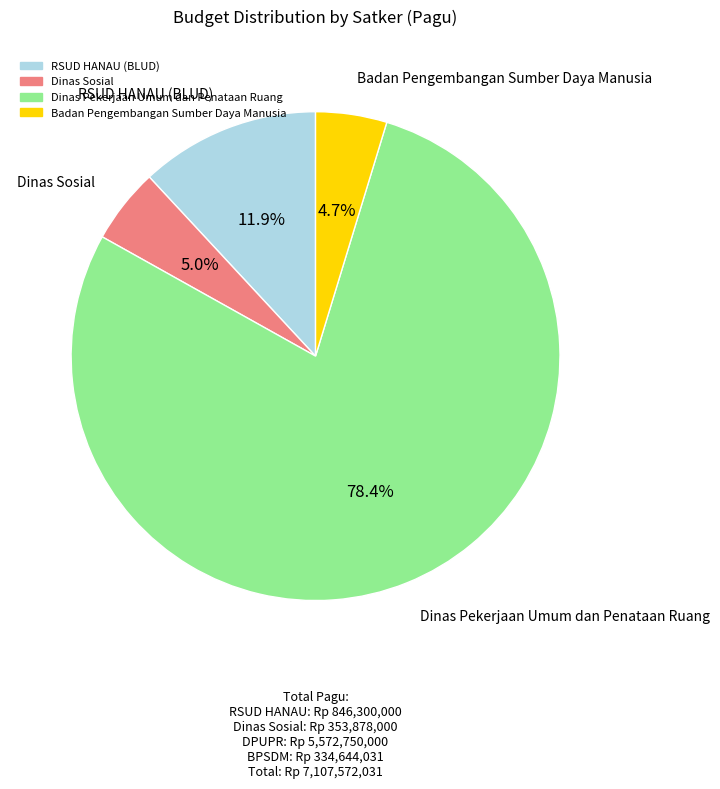

Which category has the biggest portion of the pie?

Dinas Pekerjaan Umum dan Penataan Ruang